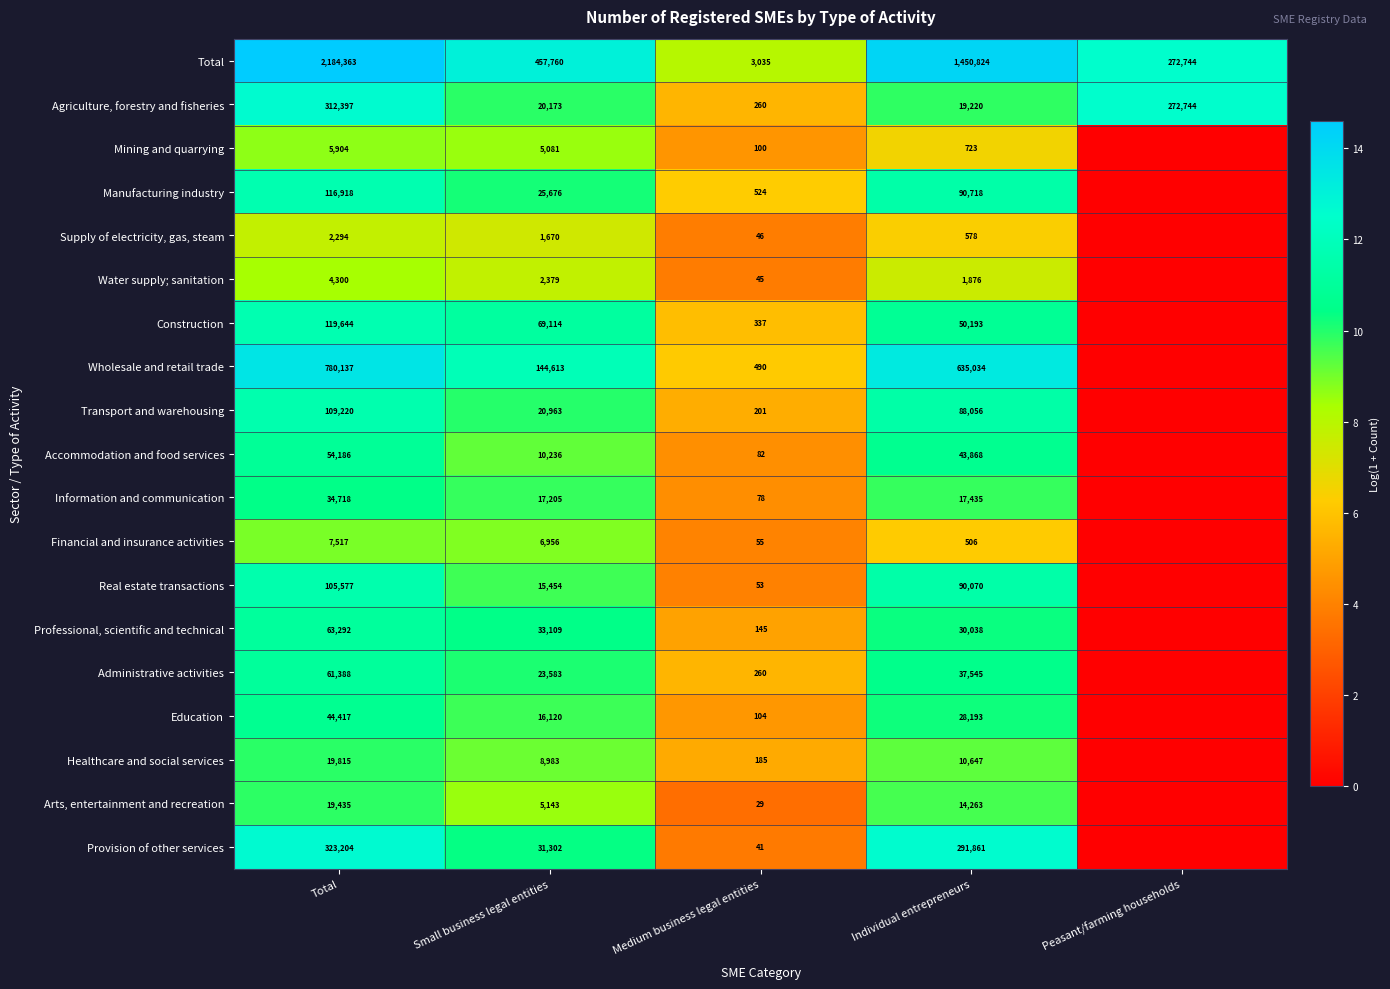

Between Individual entrepreneurs and Medium business legal entities, which is larger?

Individual entrepreneurs